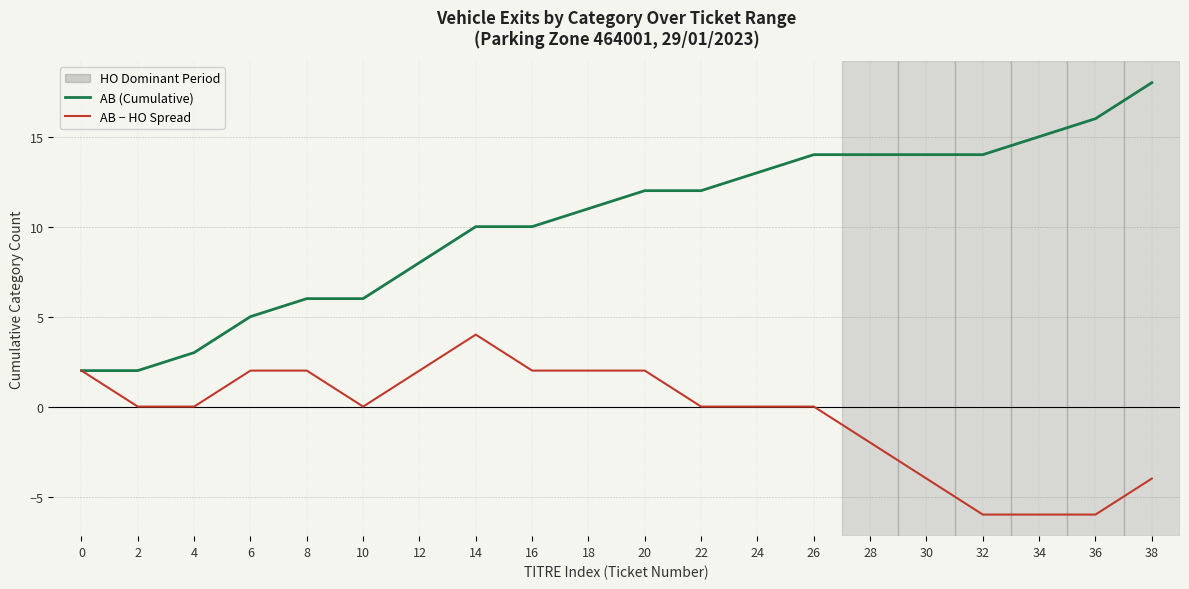

What is the total value across all series at 24?

13